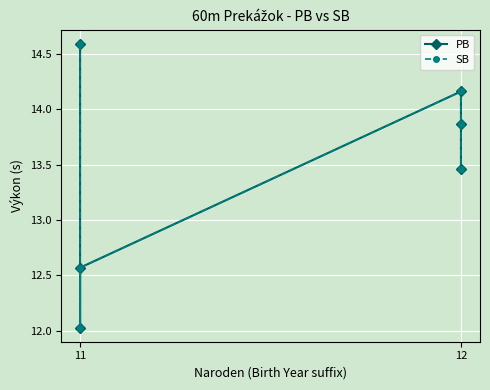

True or false: SB and PB intersect in this chart.

False